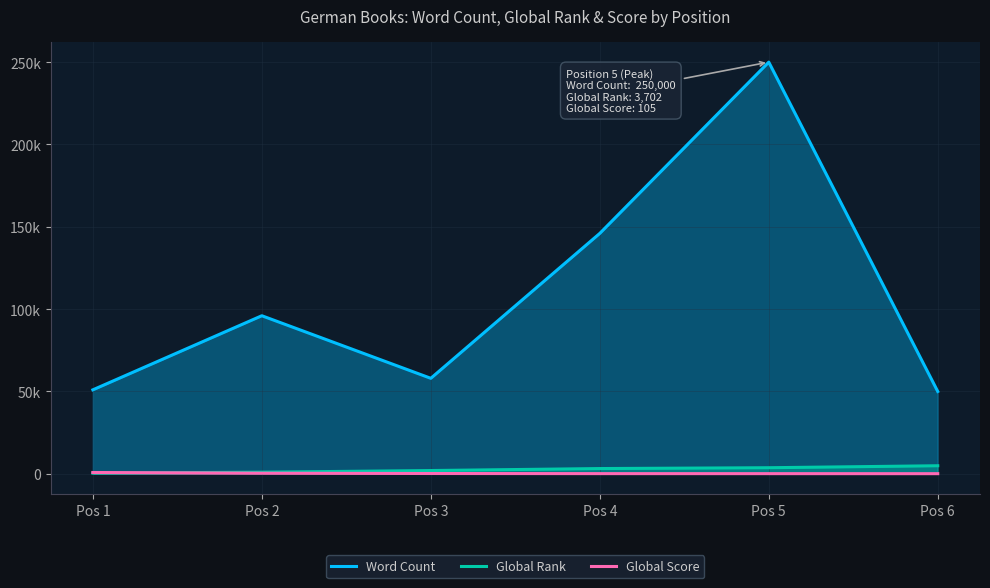

Reading left to right, list all the values displayed in this chart.

Word Count: Pos 1=51000	Pos 2=96000	Pos 3=58000	Pos 4=146000	Pos 5=250000	Pos 6=50000
Global Rank: Pos 1=421	Pos 2=995	Pos 3=1996	Pos 4=3200	Pos 5=3702	Pos 6=4902
Global Score: Pos 1=808	Pos 2=378	Pos 3=190	Pos 4=118	Pos 5=105	Pos 6=85